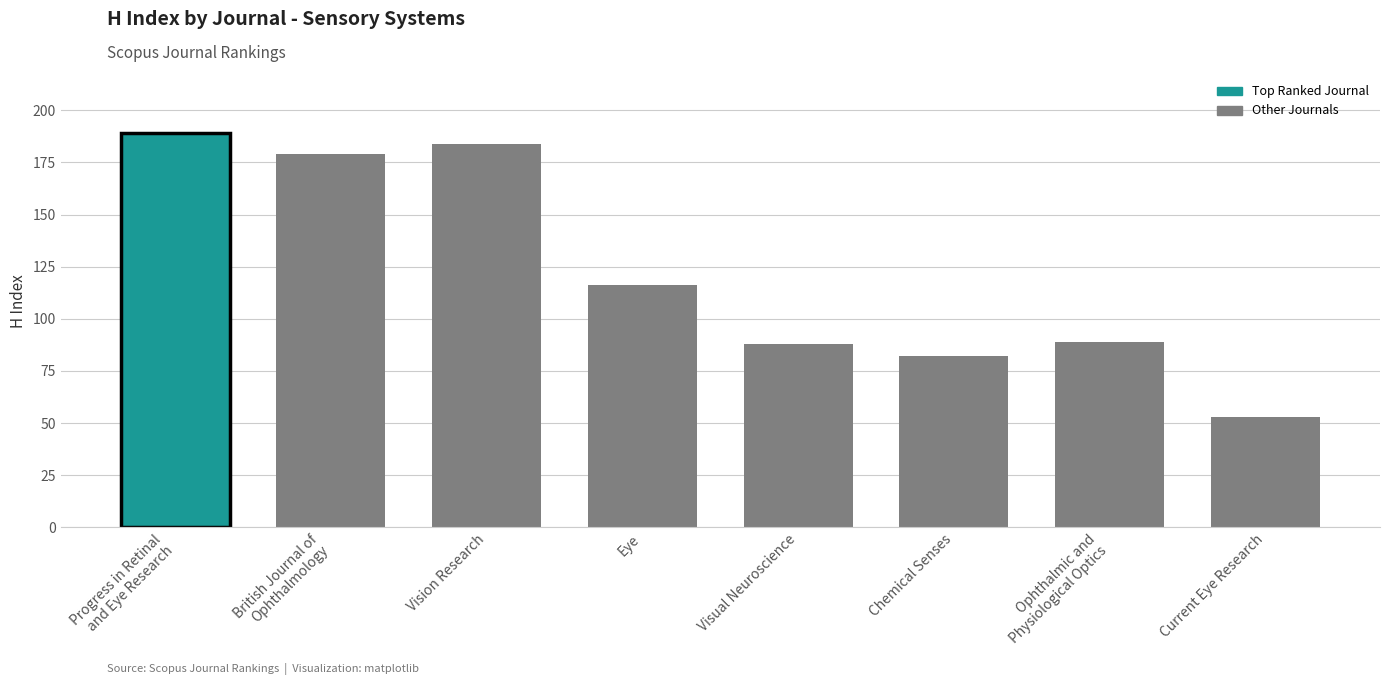

What is the label of the 6th bar from the left?

Chemical Senses